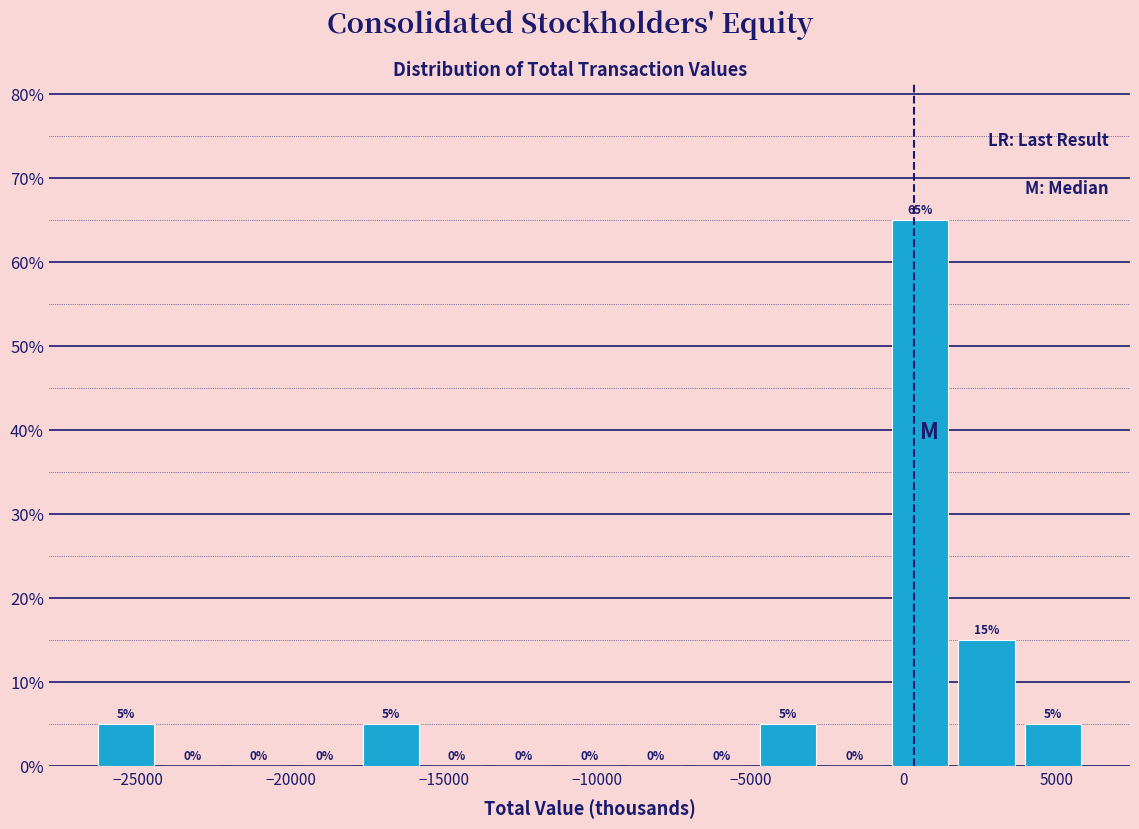

What is the height of the bar covering 4000 to 6000 on the x-axis? The bar edges are not printed on the chart, so give them approximately, as read against the axis.

5